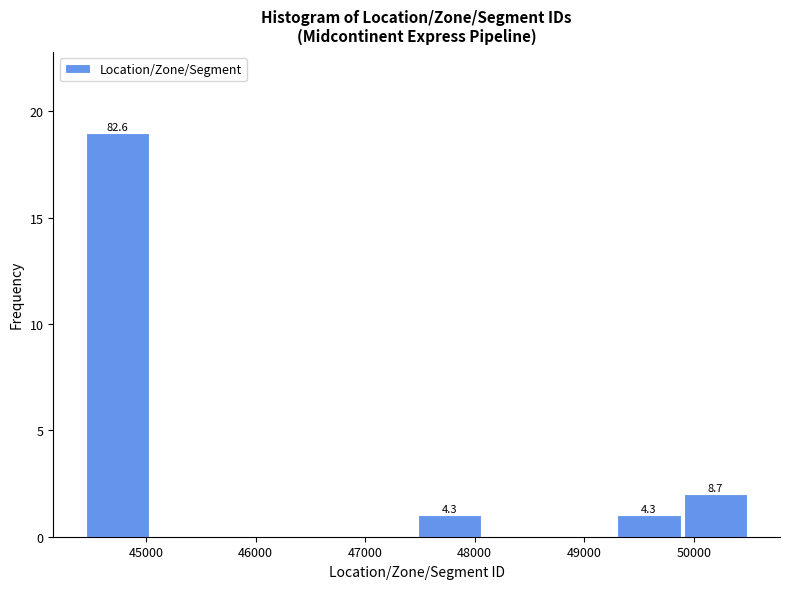

Over which range of the x-axis is the bar tallest?

44400 to 45000